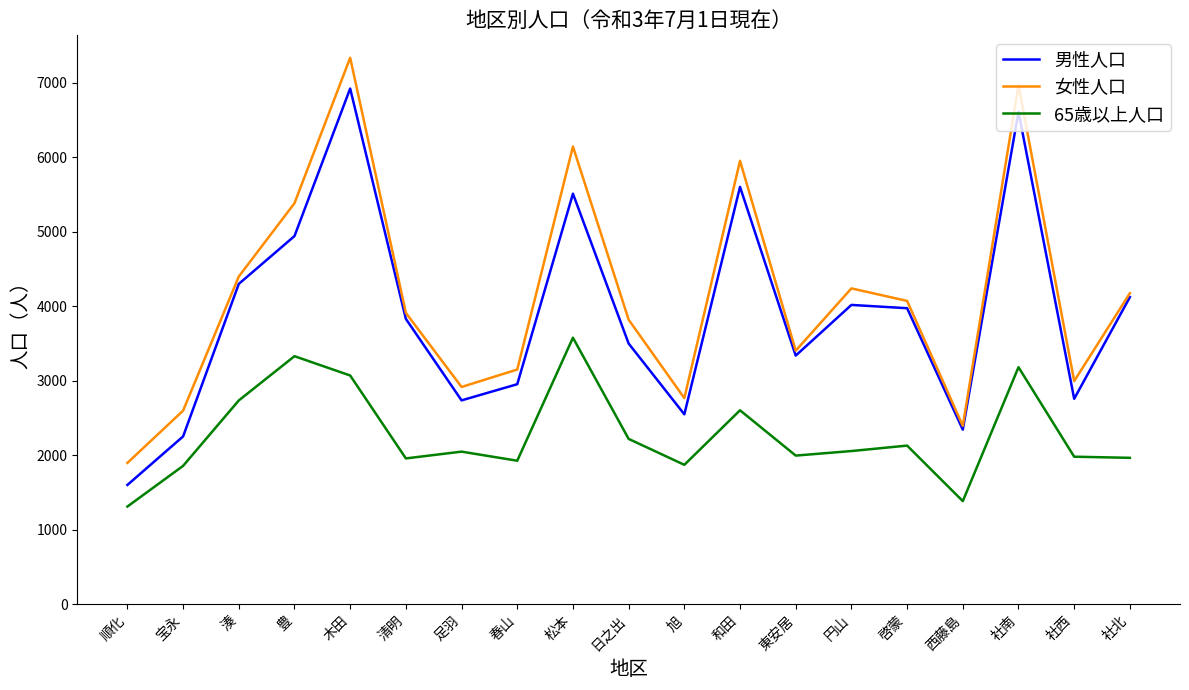

What is the minimum value shown in the chart?

1313